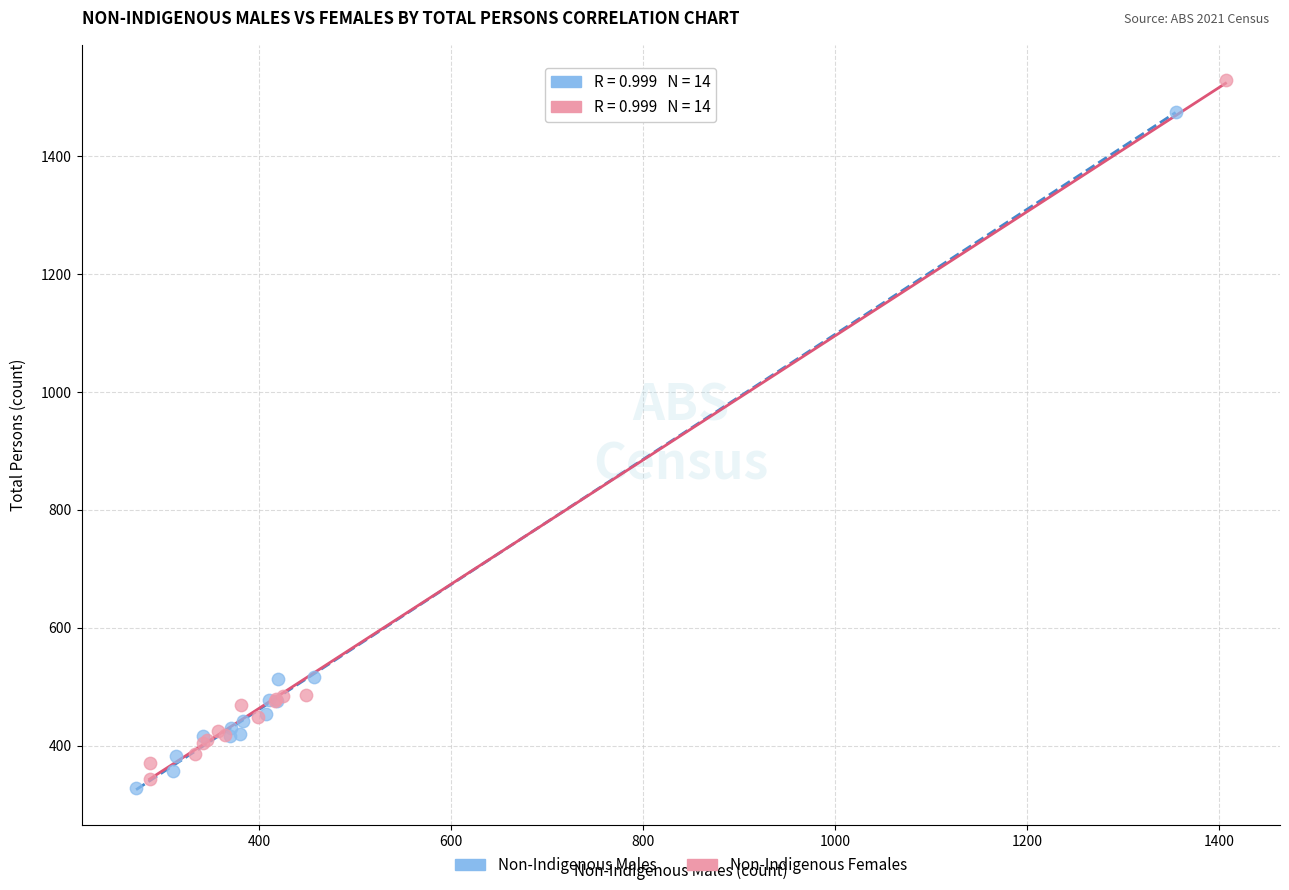

Which series has the largest Y range (max minus min)?

Non-Indigenous Females